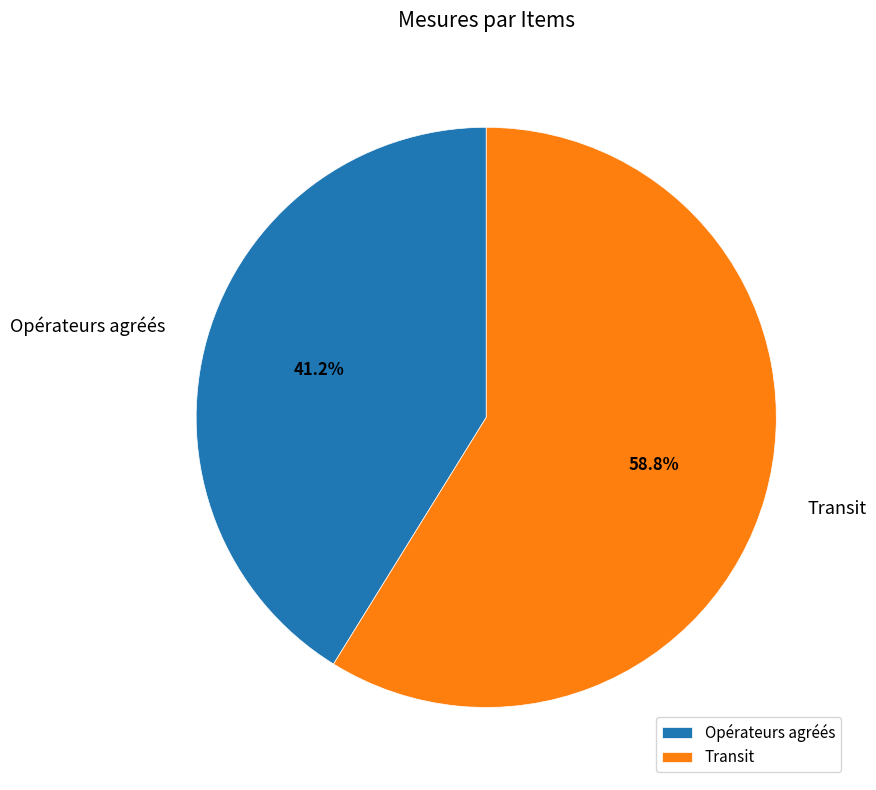

How many segments does this pie chart have?

2